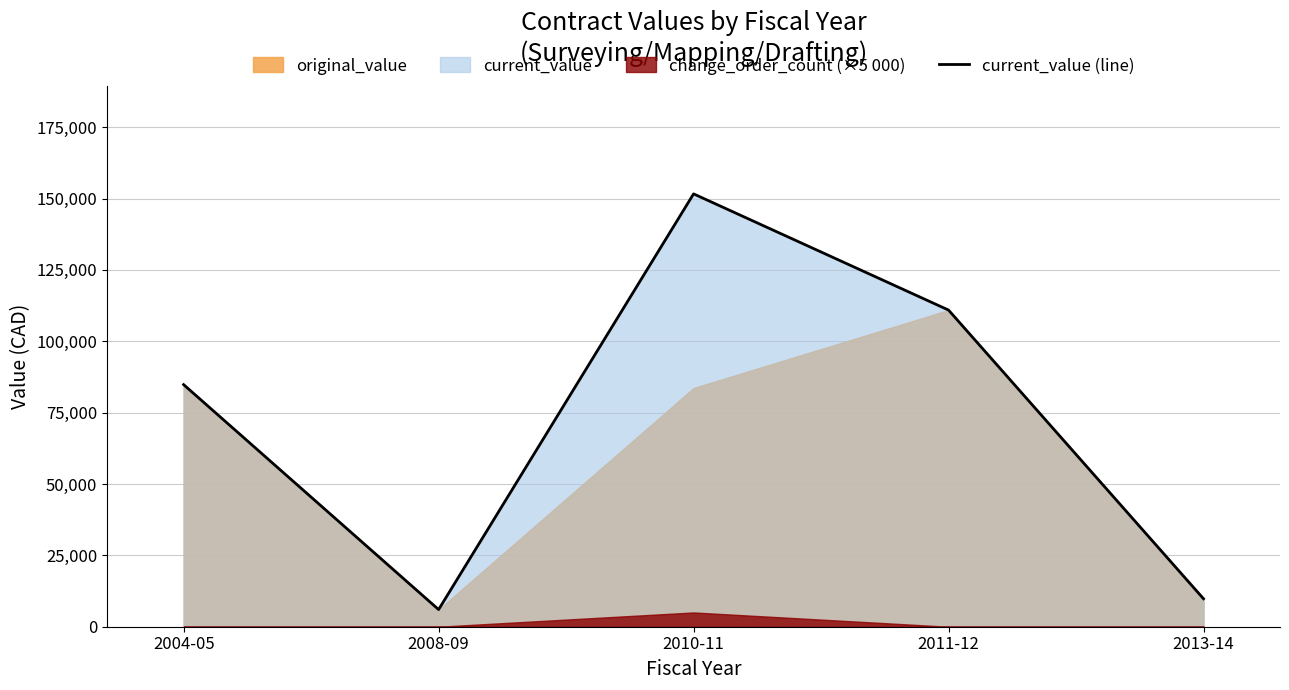

What is the minimum value shown in the chart?

6010